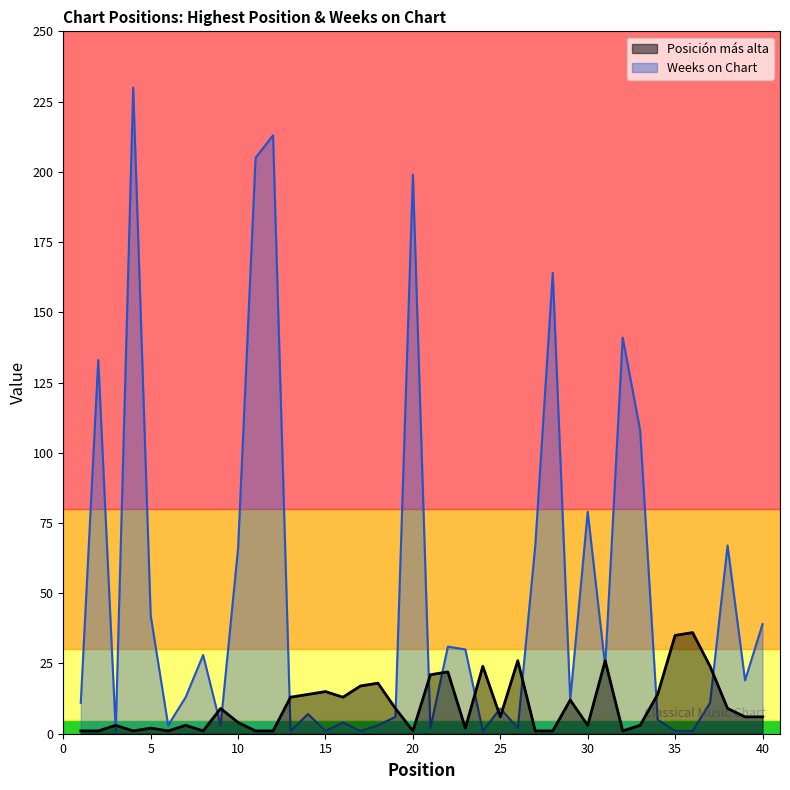

What are all the series names shown in the legend?

Posición más alta, Weeks on Chart